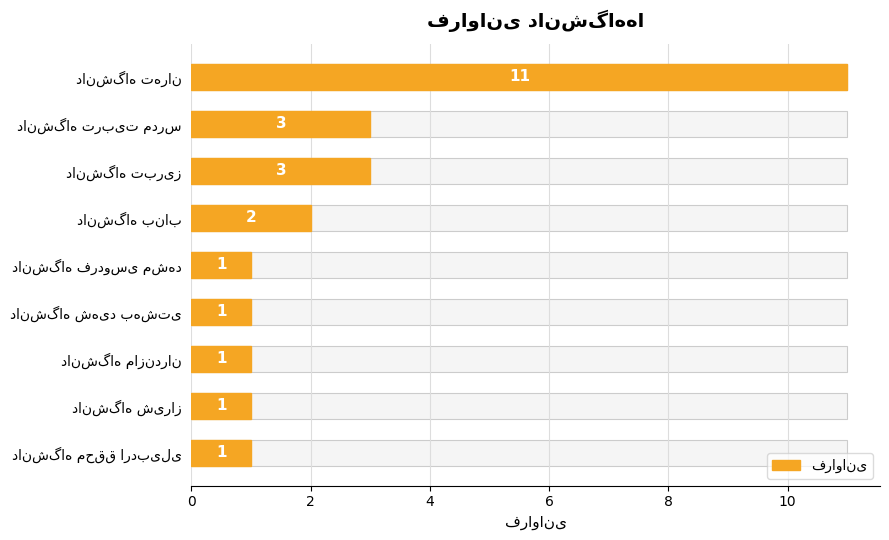

What is the sum of the values at دانشگاه شیراز and دانشگاه تربیت مدرس?

4